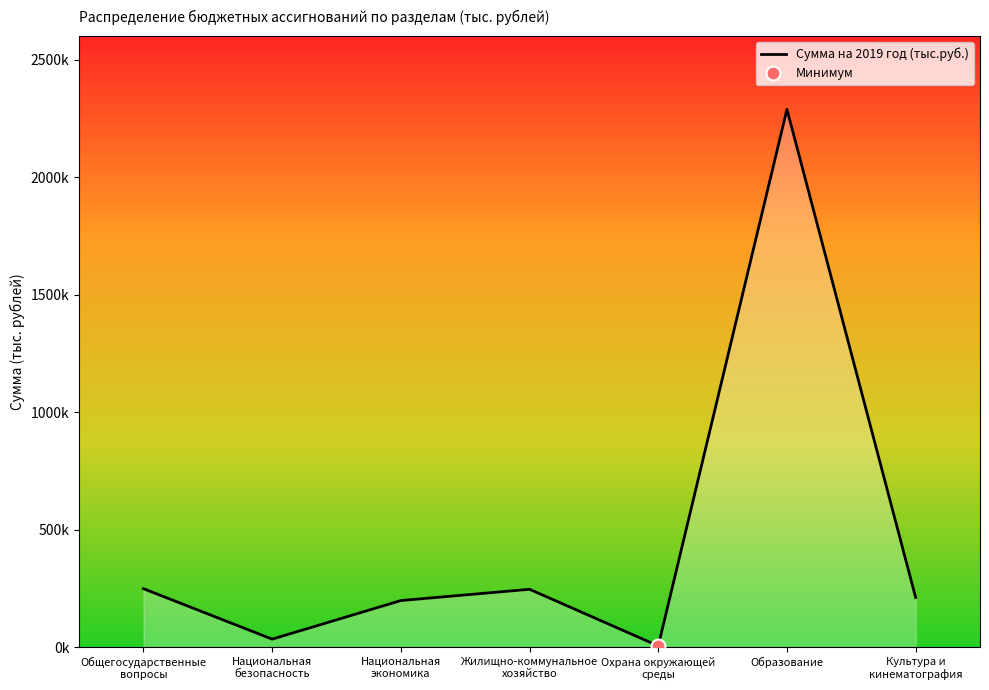

How many data points are less than 212529?

3